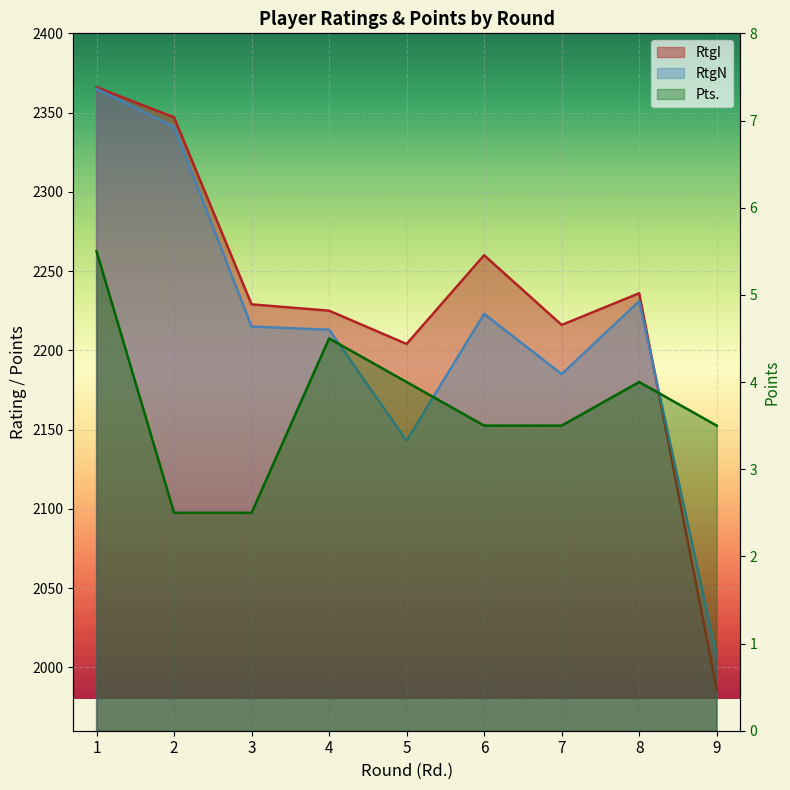

The value of RtgN at 8 is 2231.0. True or false?

True